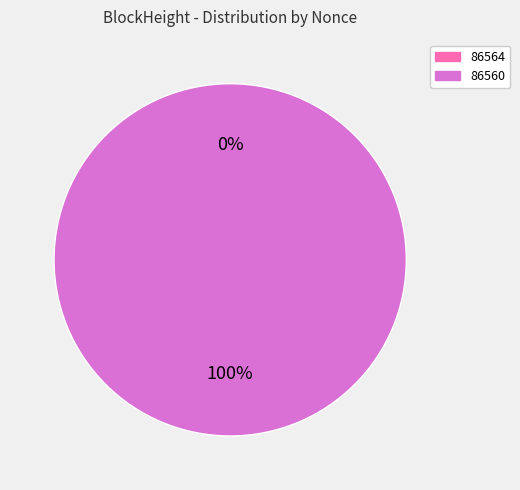

Which slice is the smallest?

86564